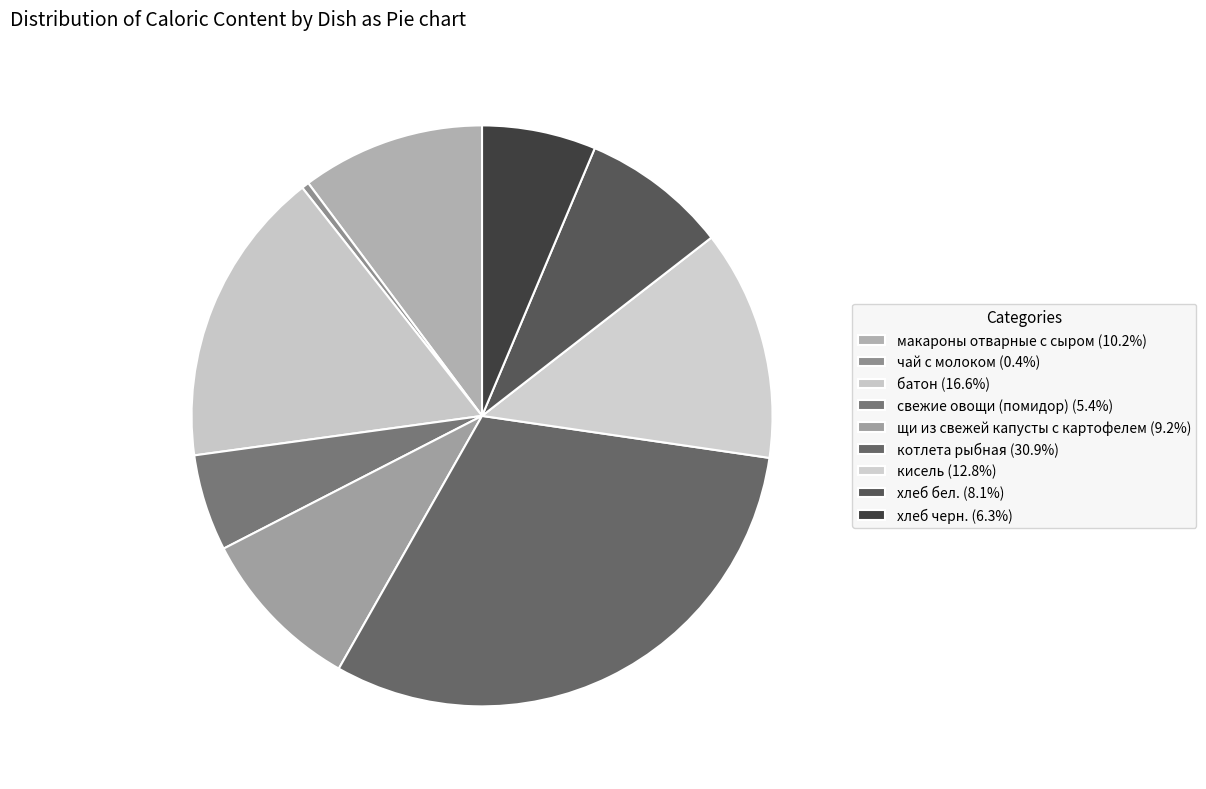

How many slices are in this pie chart?

9